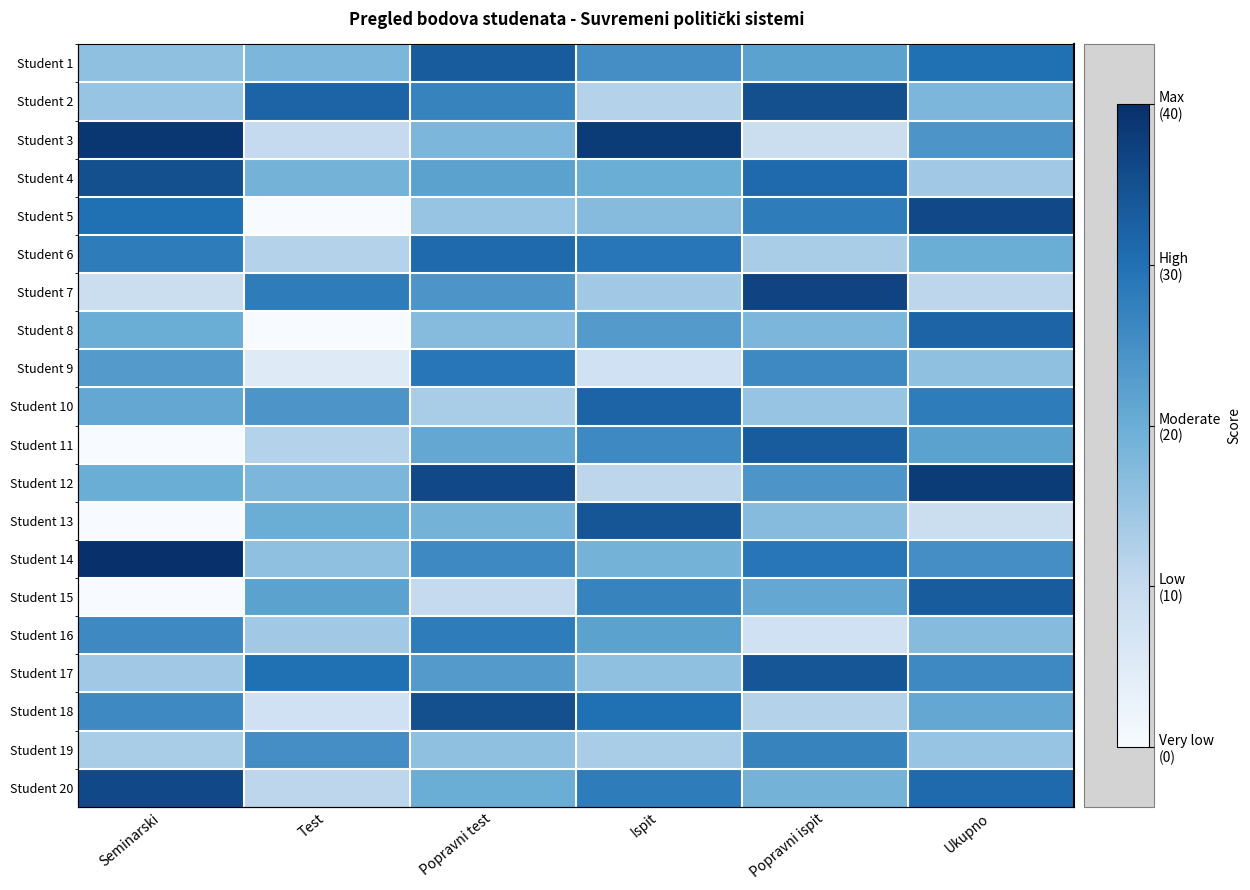

How many Student 14 values are between 19 and 29?

4